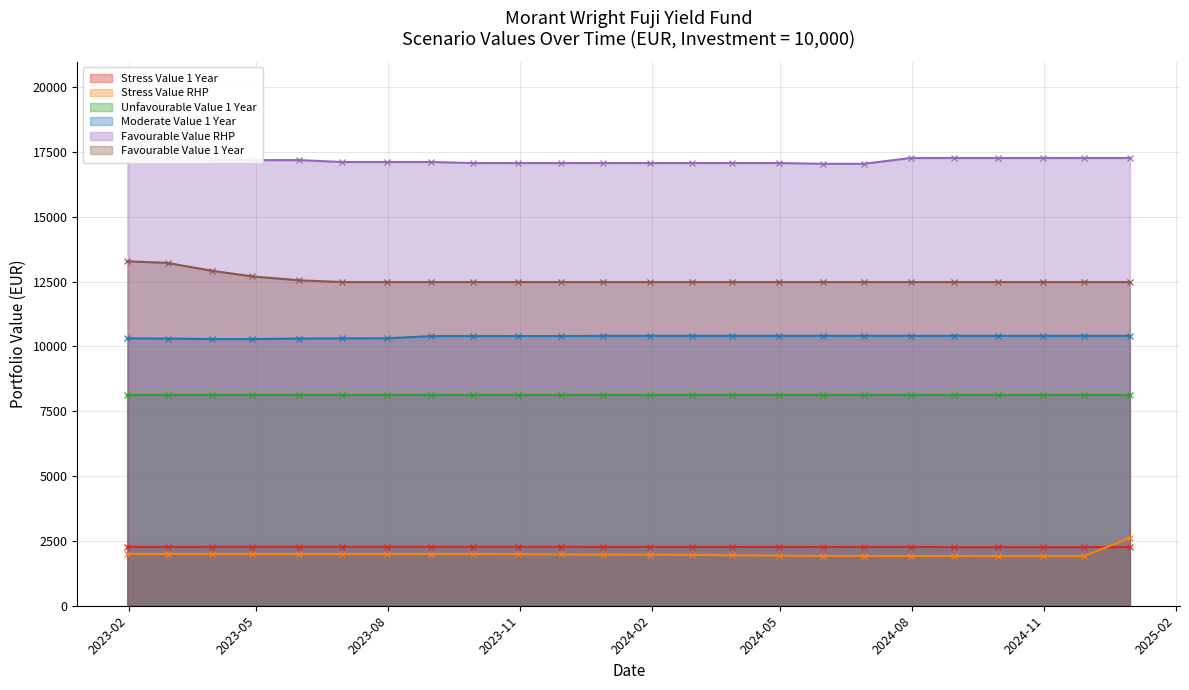

What is the label of the 13th point from the right?

2023-12-29